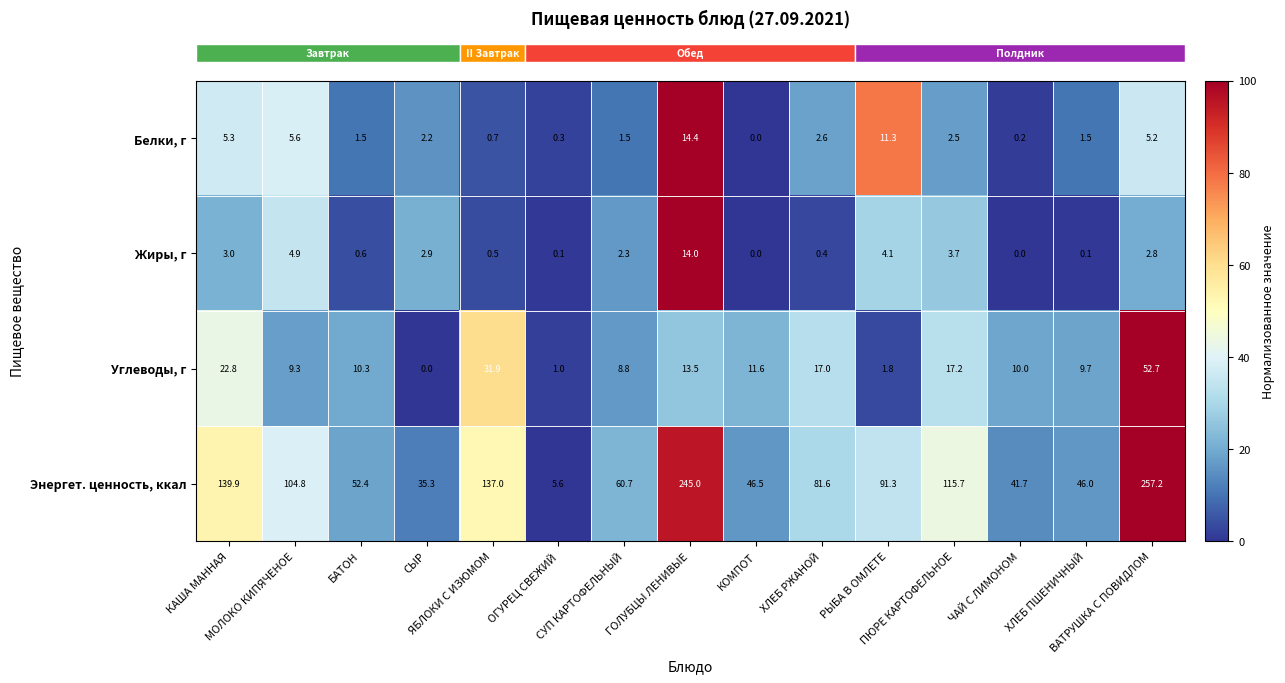

What is the spread (max minus min) of values at СЫР?

35.3